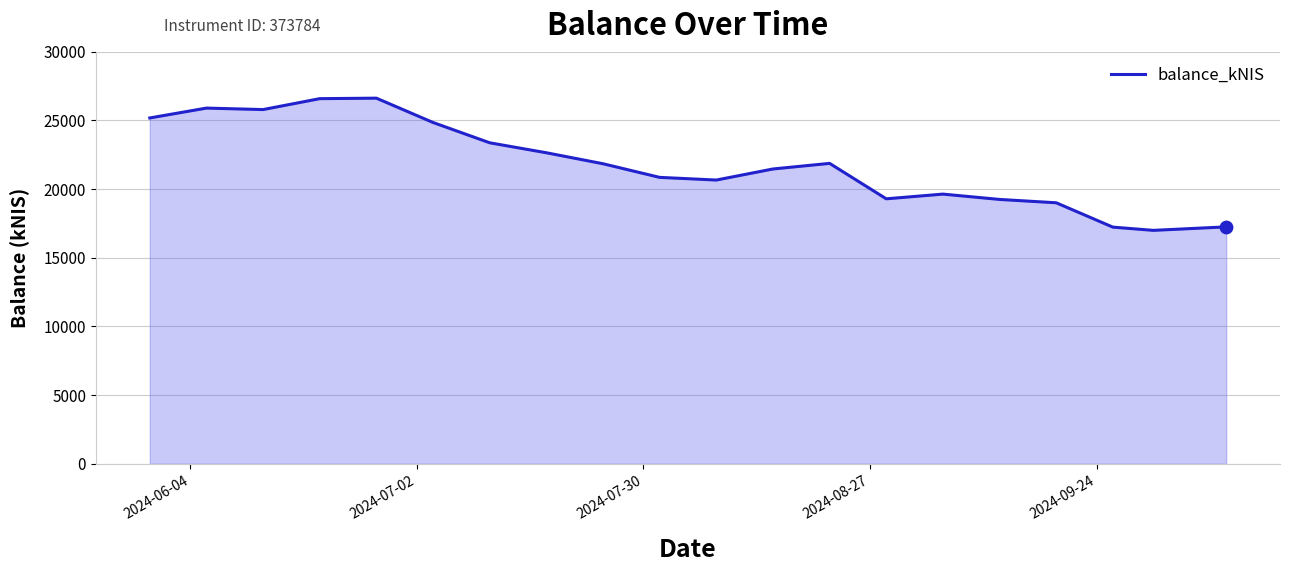

What is the maximum value shown in the chart?

26615.8